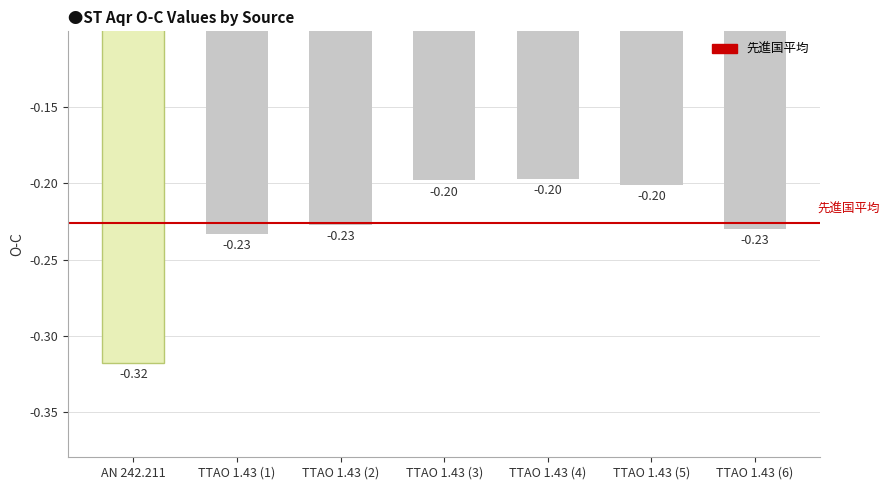

The value at TTAO 1.43 (3) is -0.3. True or false?

False